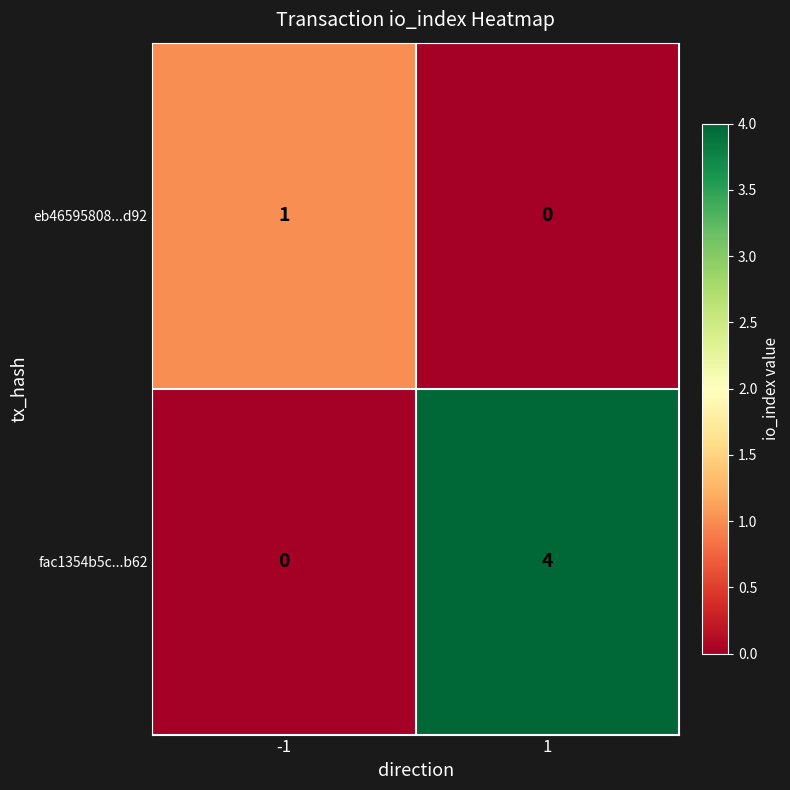

At how many categories does at least one series exceed 0?

2